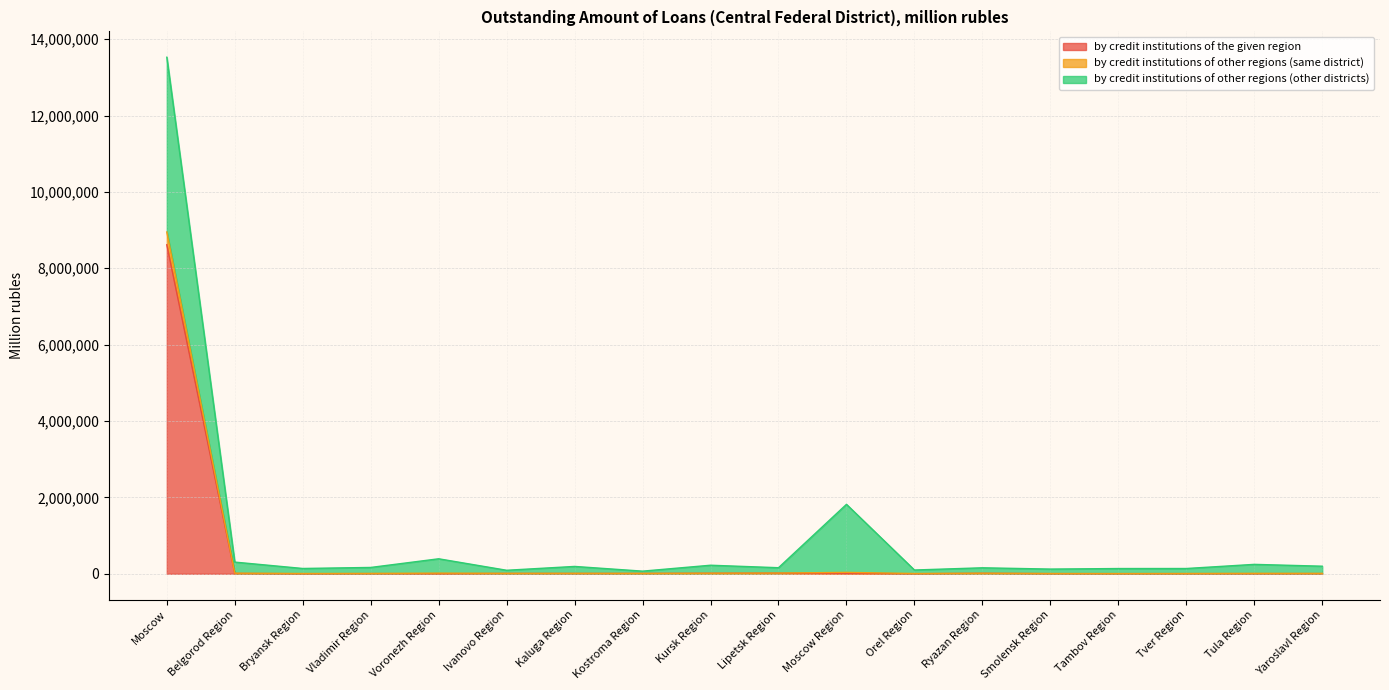

Does the chart have visible grid lines?

Yes